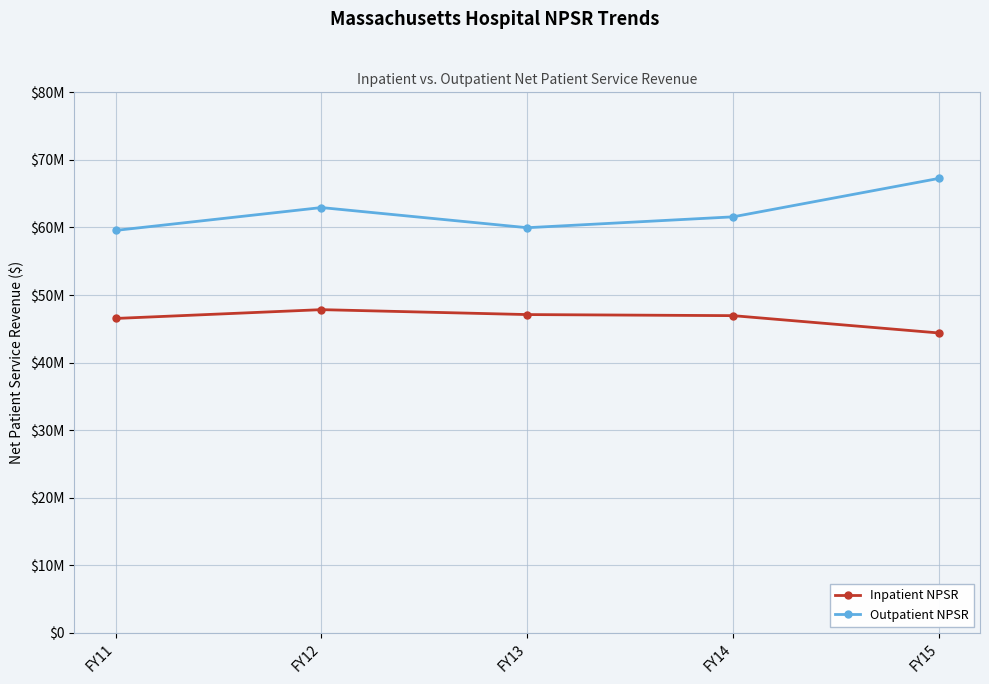

What is the value of the Inpatient NPSR point at the 3rd from the left?

47104684